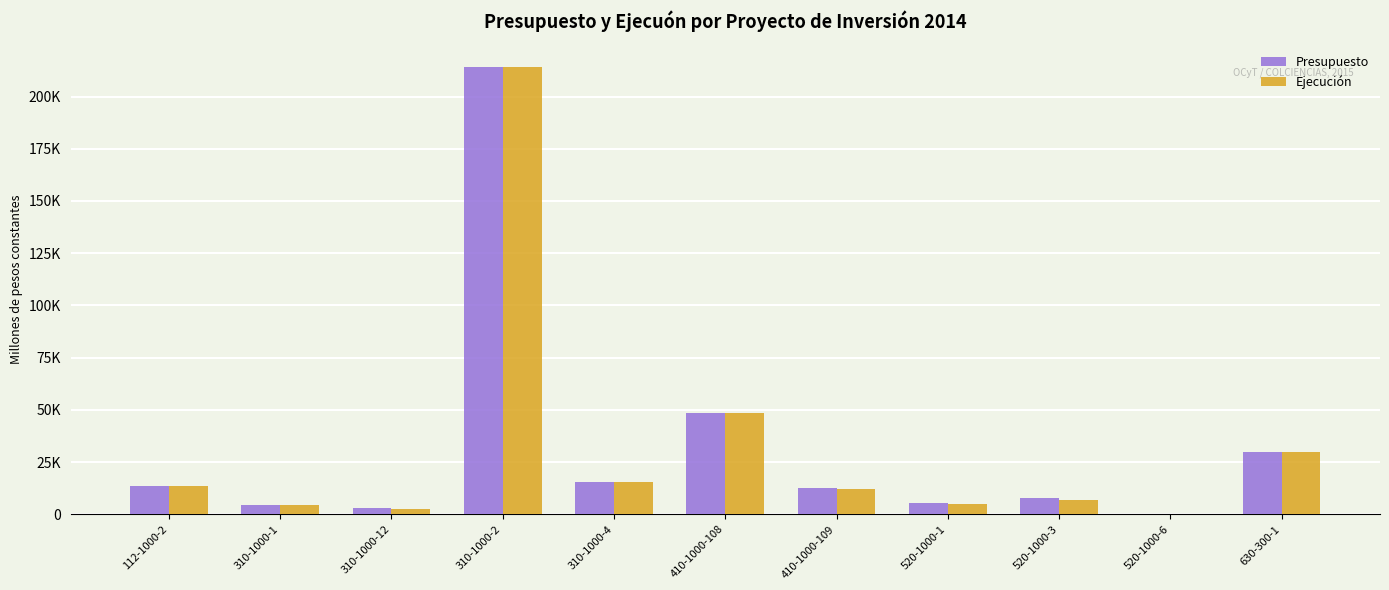

What is the greatest value displayed?

214262.7